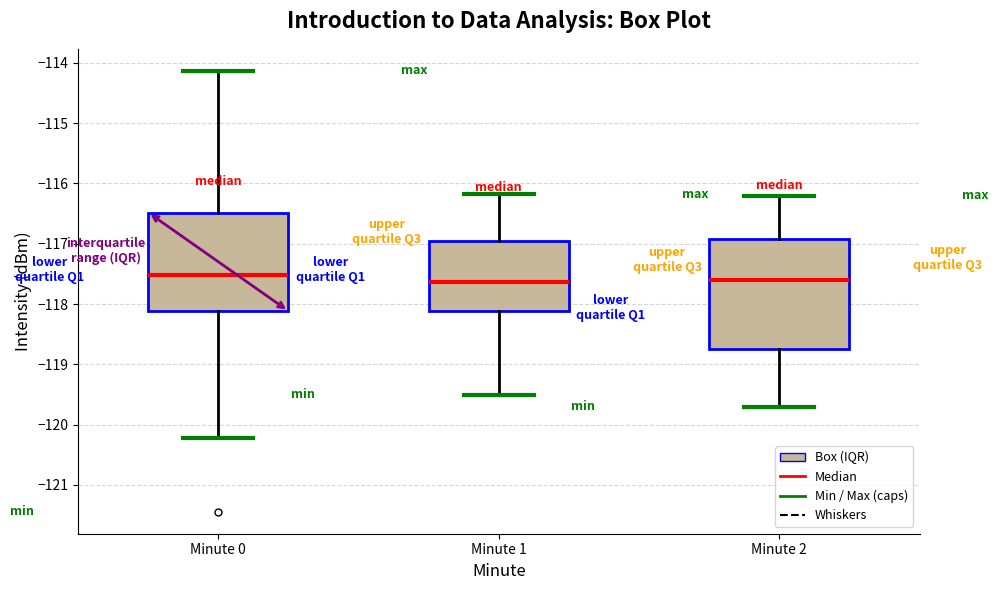

Which box is the tallest, from its lower edge to its upper edge?

Minute 2